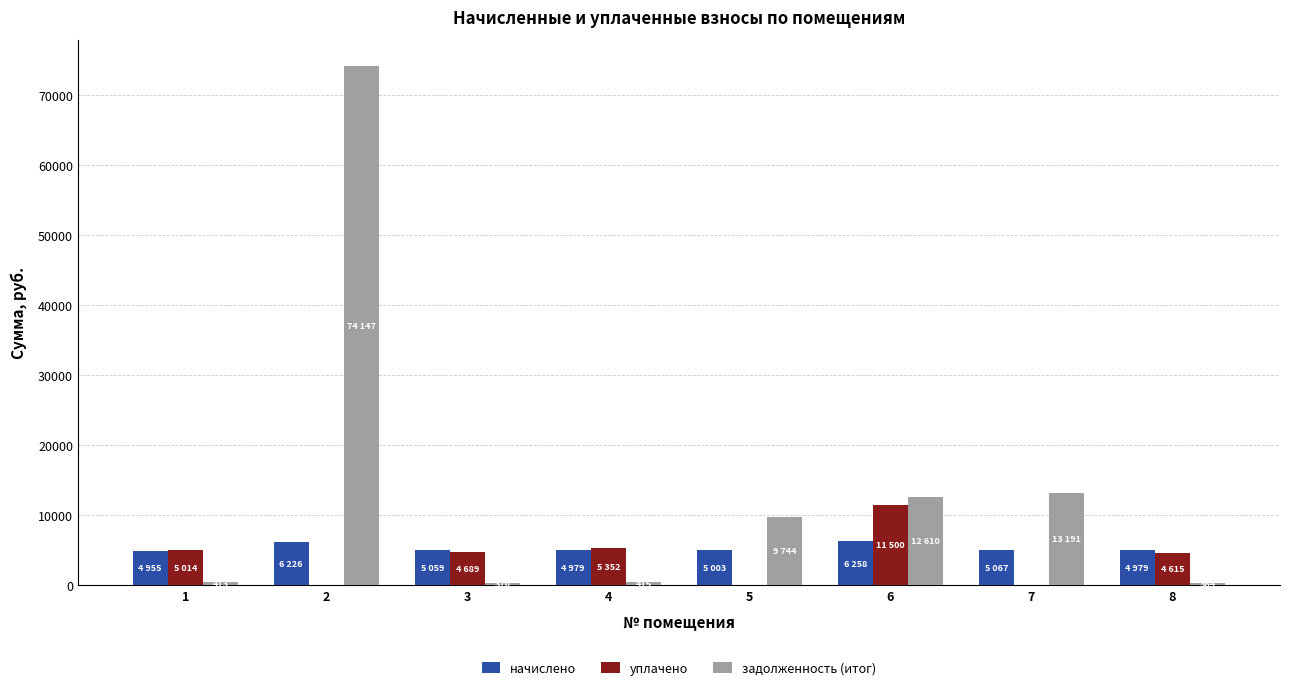

What is the maximum value shown in the chart?

74147.2